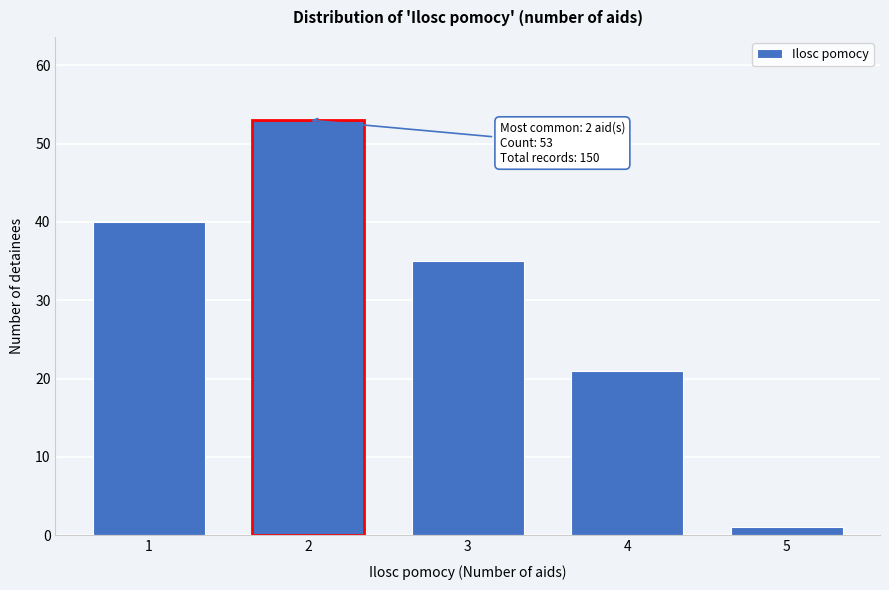

Reading right to left, extract all data points from this chart.

5=1	4=21	3=35	2=53	1=40